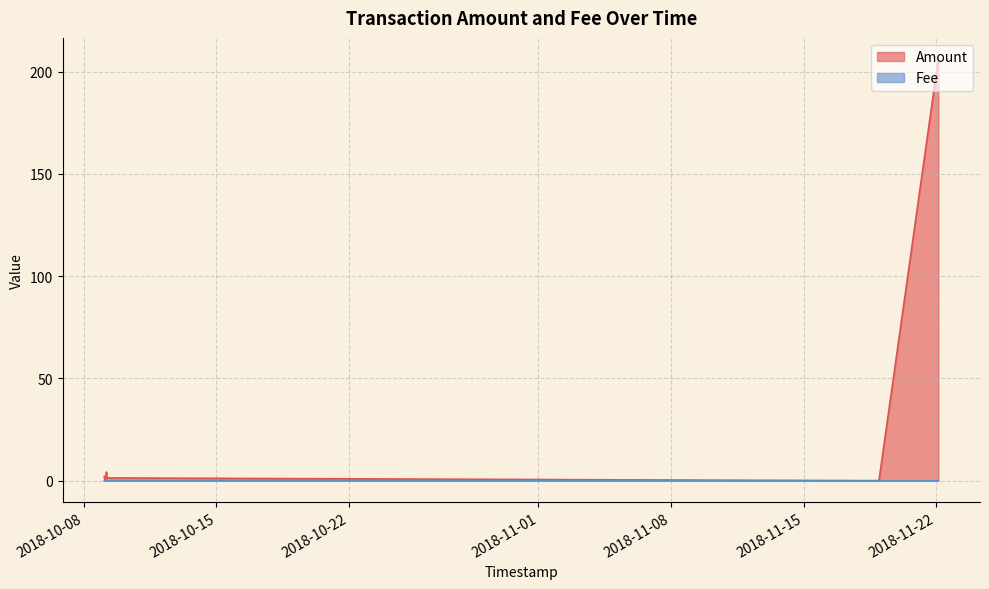

True or false: Amount and Fee cross at least once.

True